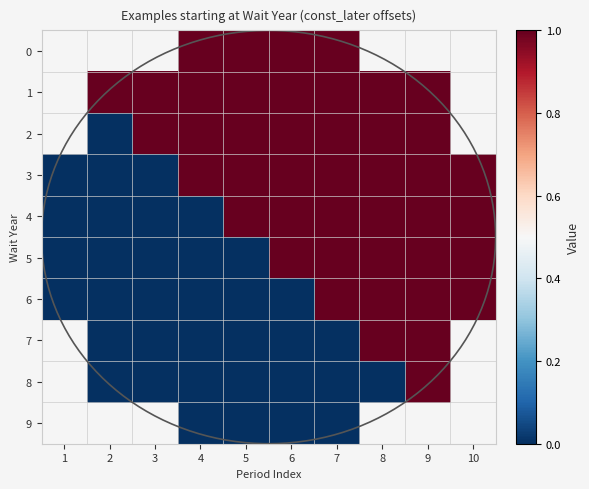

Is it true that 6 equals 0 at 6?

False